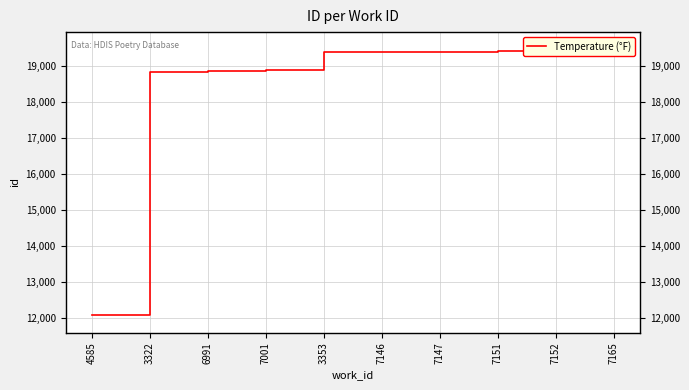

What position from the right is 6991?

8